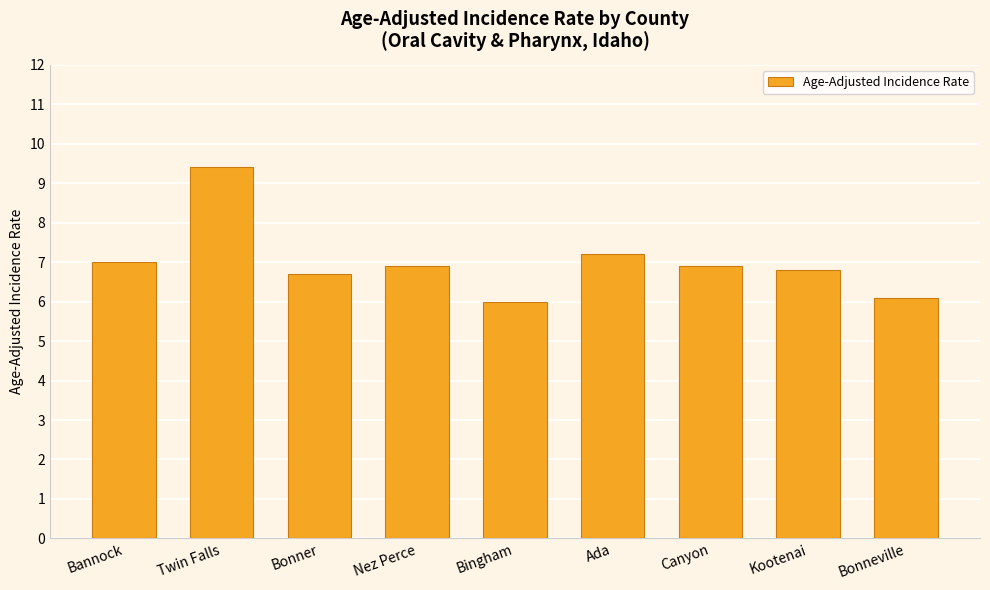

What is the ratio of the value at Ada to the value at Twin Falls?

0.8